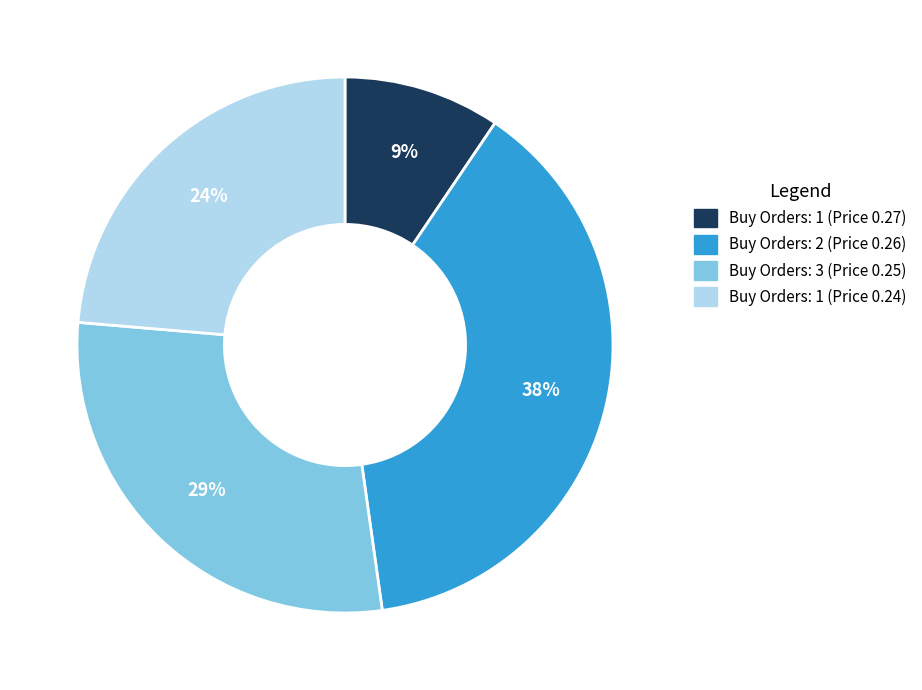

How many segments does this pie chart have?

4